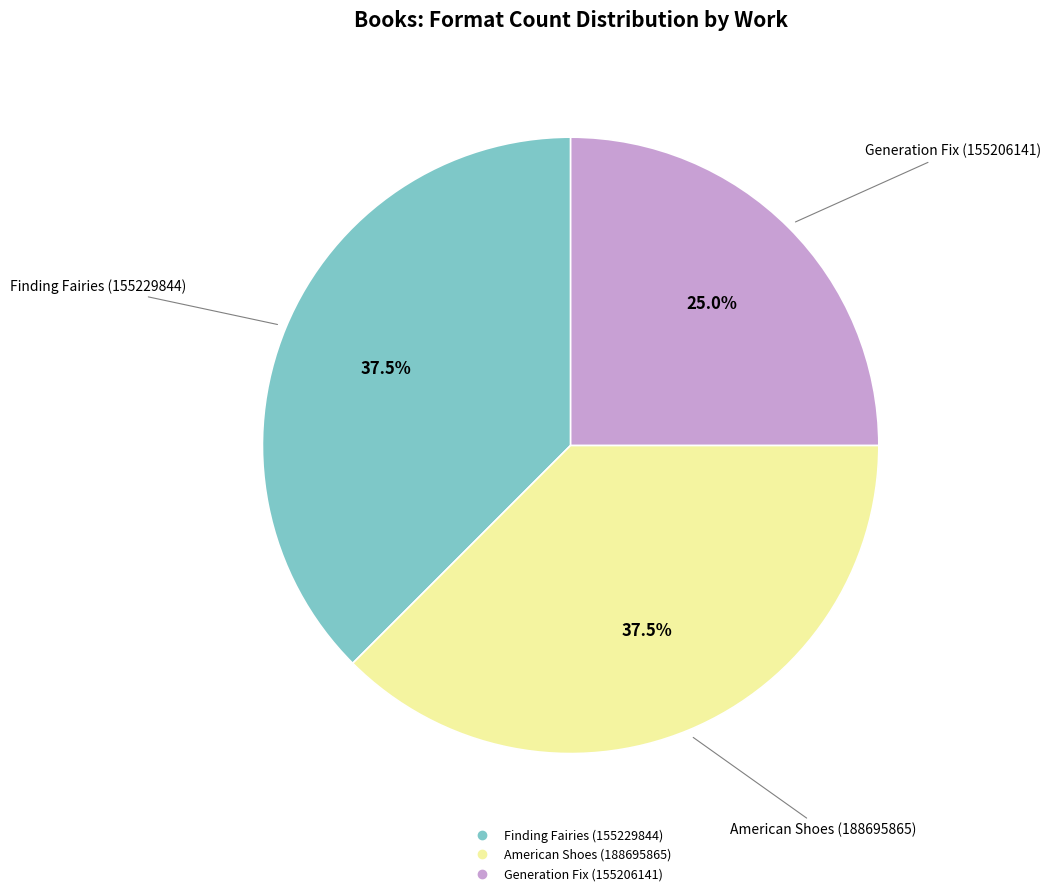

To the nearest percent, what percentage of the pie is Generation Fix (155206141)?

25%